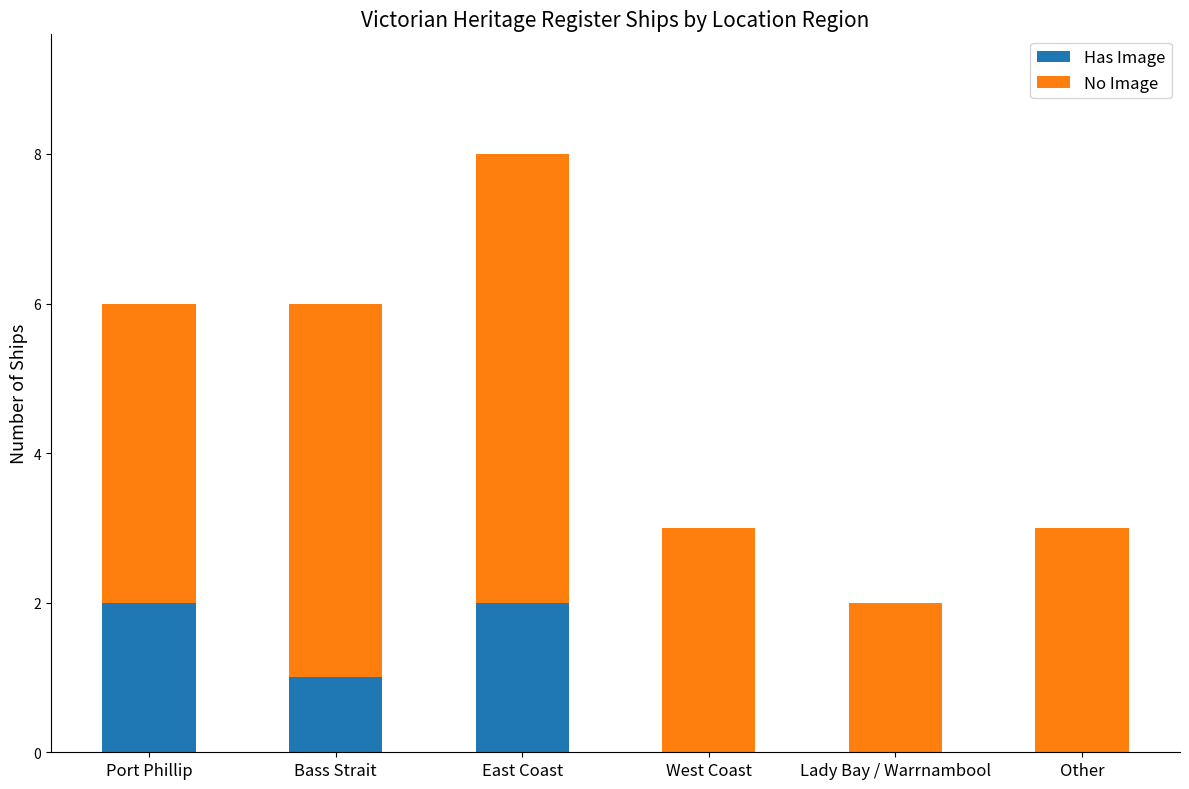

At which category is the sum across all series the highest?

East Coast